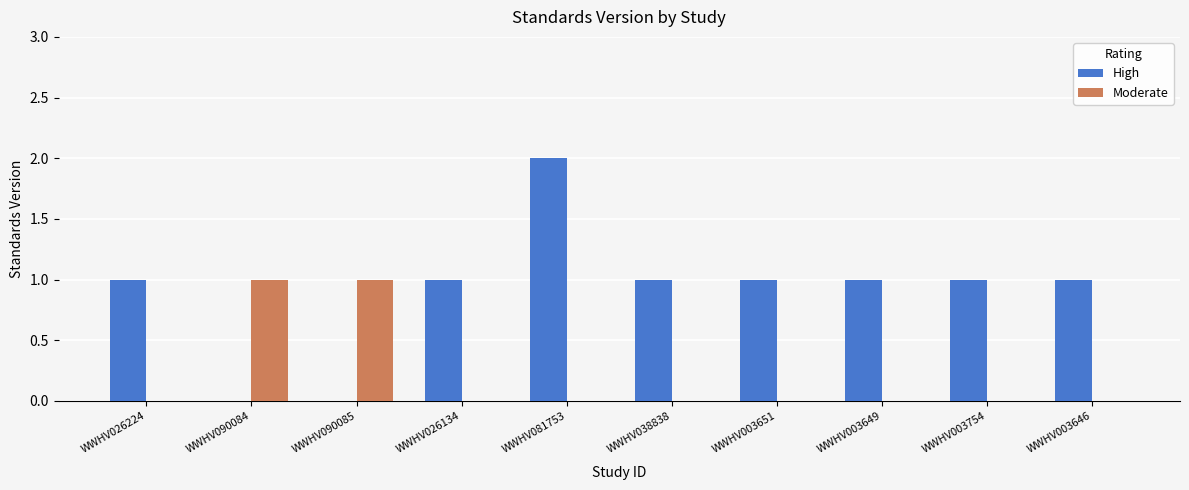

Between WWHV081753 and WWHV003754, which series saw the biggest shift?

High